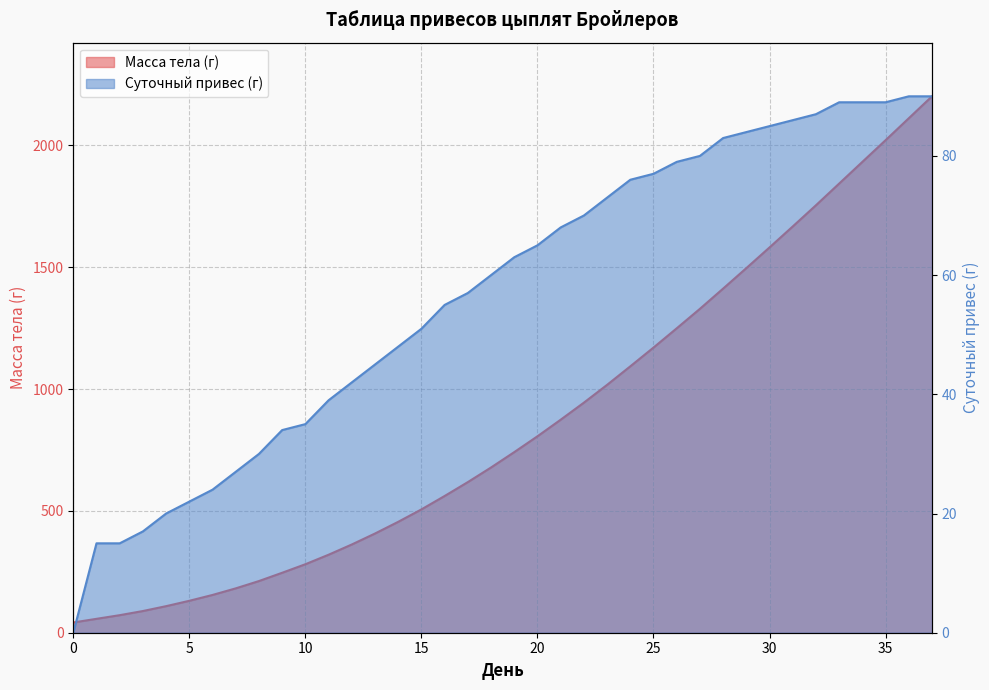

Does the chart display data point markers on the line(s)?

No